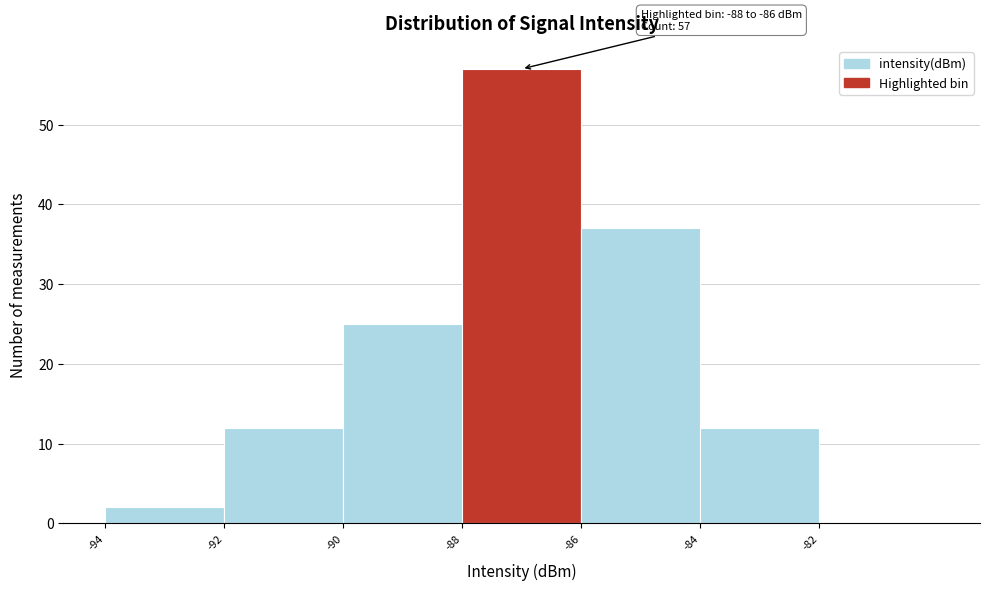

Which range on the x-axis has the tallest bar?

-88 to -86